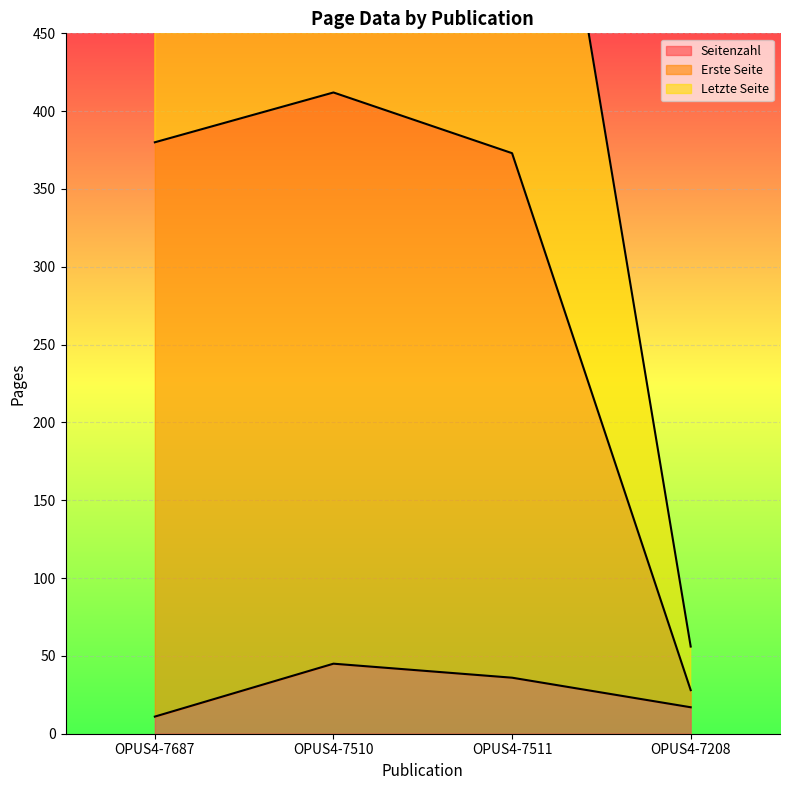

At which category is the sum across all series the highest?

OPUS4-7510